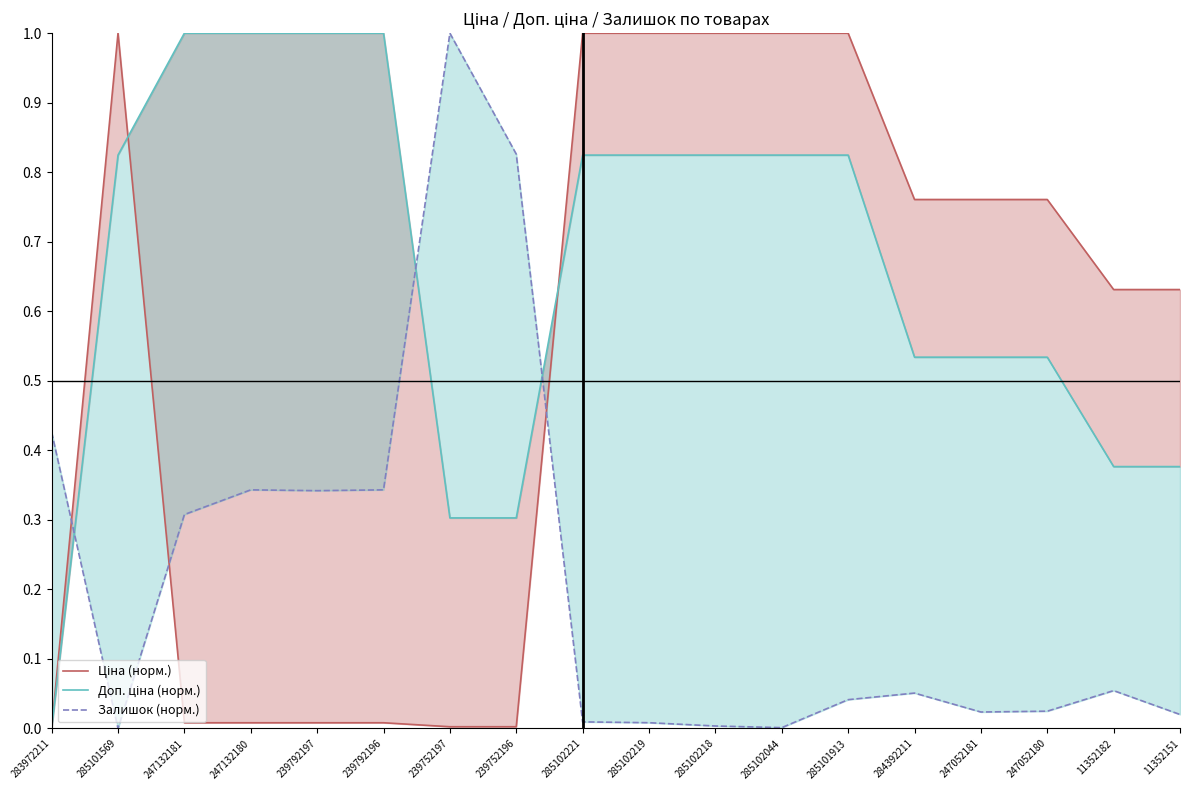

True or false: Залишок (норм.) has a value of 0.3 at 239792196.

True